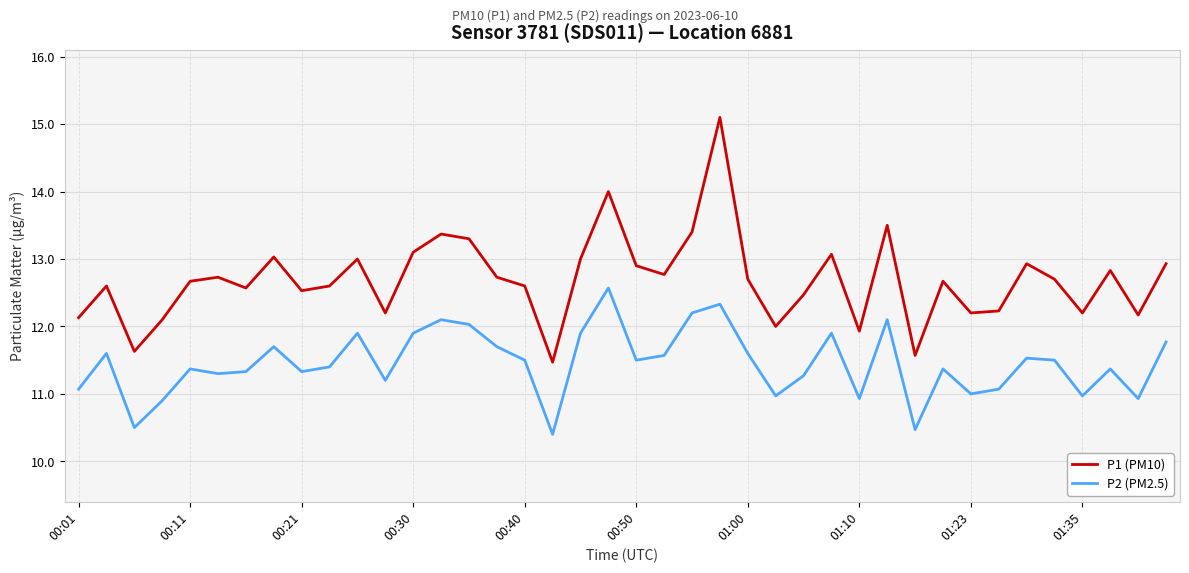

True or false: P2 (PM2.5) and P1 (PM10) intersect in this chart.

False